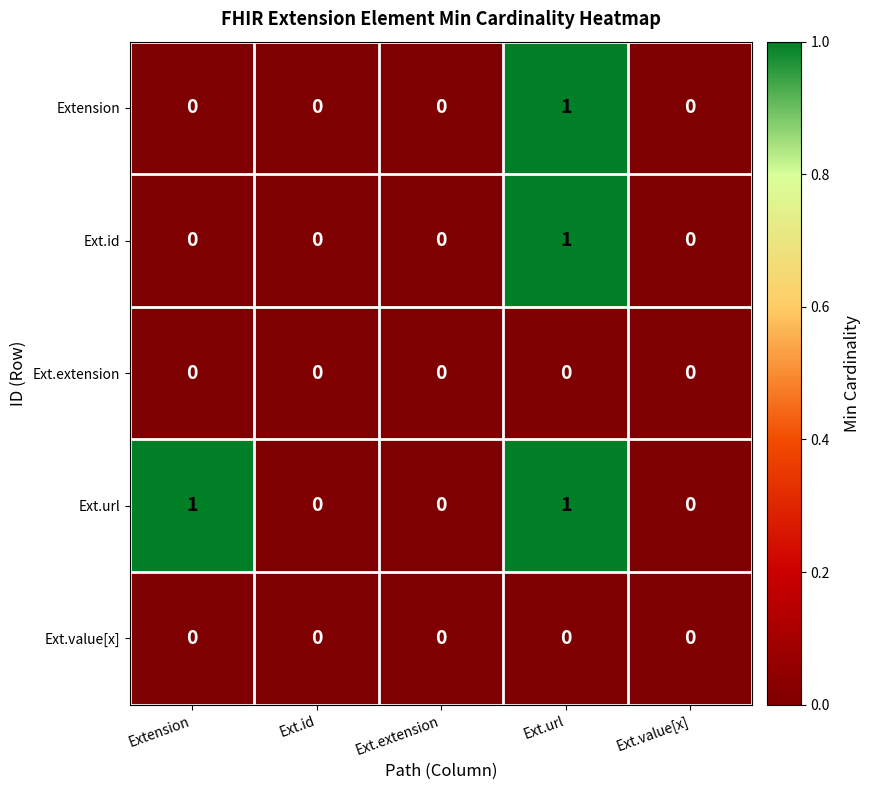

Between Extension and Ext.extension, which series saw the biggest shift?

Ext.url